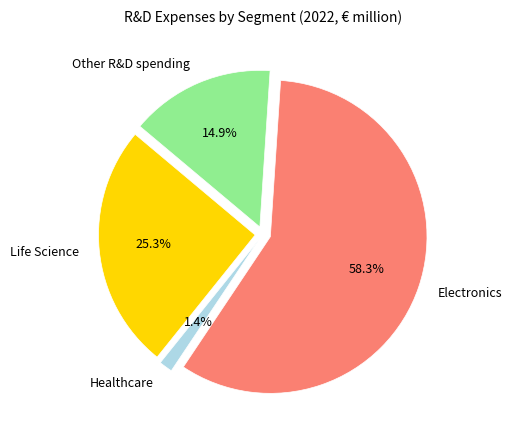

Rank the categories by value from lowest to highest.

Healthcare, Other R&D spending, Life Science, Electronics